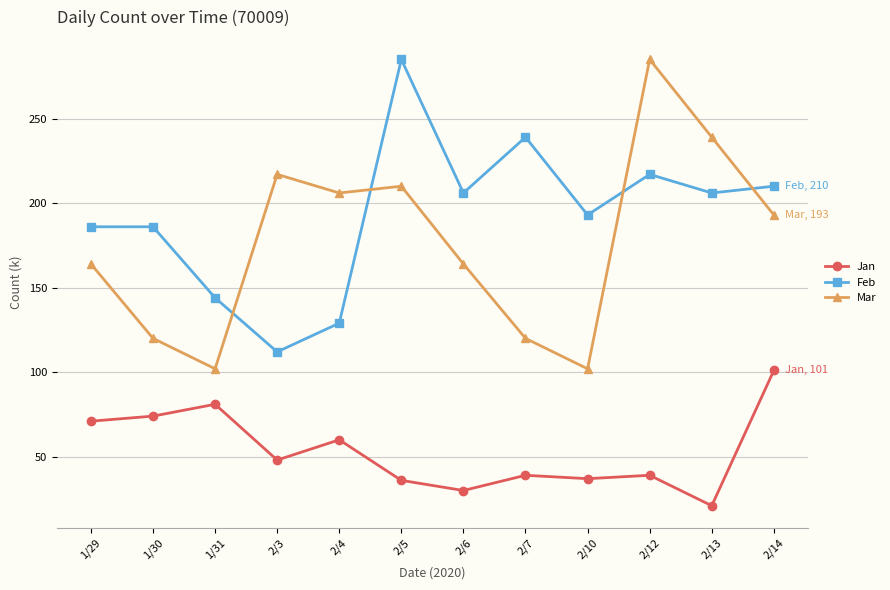

Which series has the largest total across all categories?

Feb